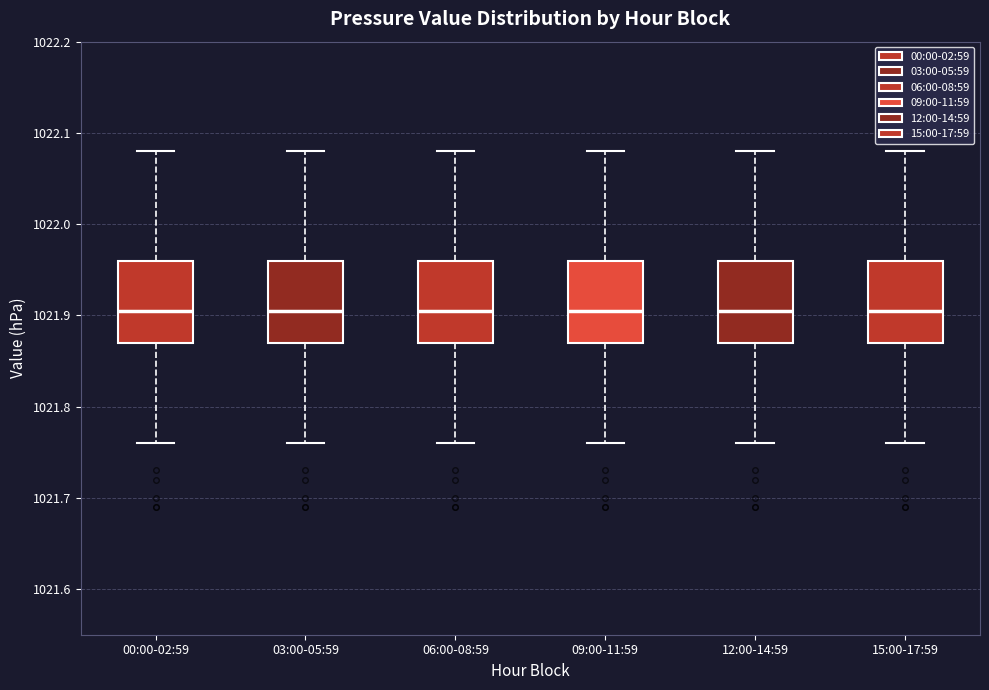

Reading left to right, read every box against the y-axis: the position of its median line, the range the box covers, and the ends of its whiskers. The values are not printed on the chart, so give them approximately, as read against the axis.

00:00-02:59: median 1021.91, box 1021.87 to 1021.96, whiskers 1021.76 to 1022.08
03:00-05:59: median 1021.91, box 1021.87 to 1021.96, whiskers 1021.76 to 1022.08
06:00-08:59: median 1021.91, box 1021.87 to 1021.96, whiskers 1021.76 to 1022.08
09:00-11:59: median 1021.91, box 1021.87 to 1021.96, whiskers 1021.76 to 1022.08
12:00-14:59: median 1021.91, box 1021.87 to 1021.96, whiskers 1021.76 to 1022.08
15:00-17:59: median 1021.91, box 1021.87 to 1021.96, whiskers 1021.76 to 1022.08